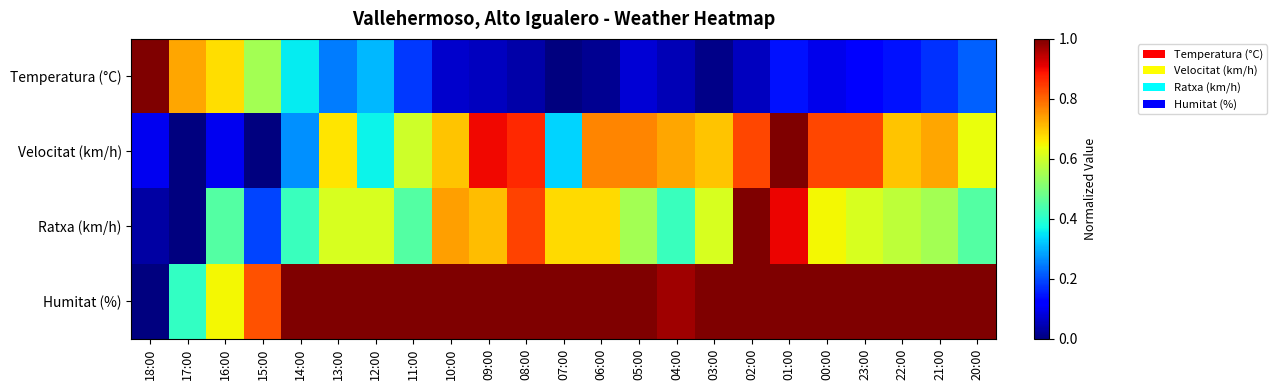

How many data points does each series have?

23